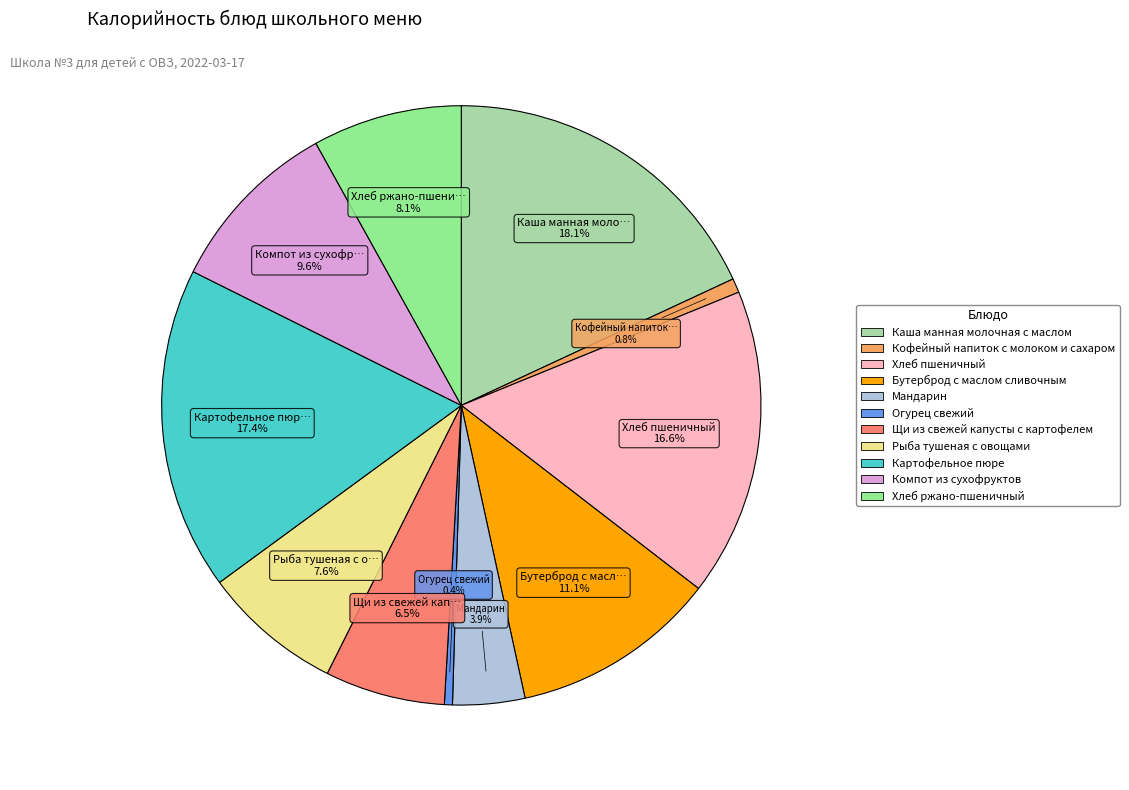

Which slice is the largest?

Каша манная молочная с маслом